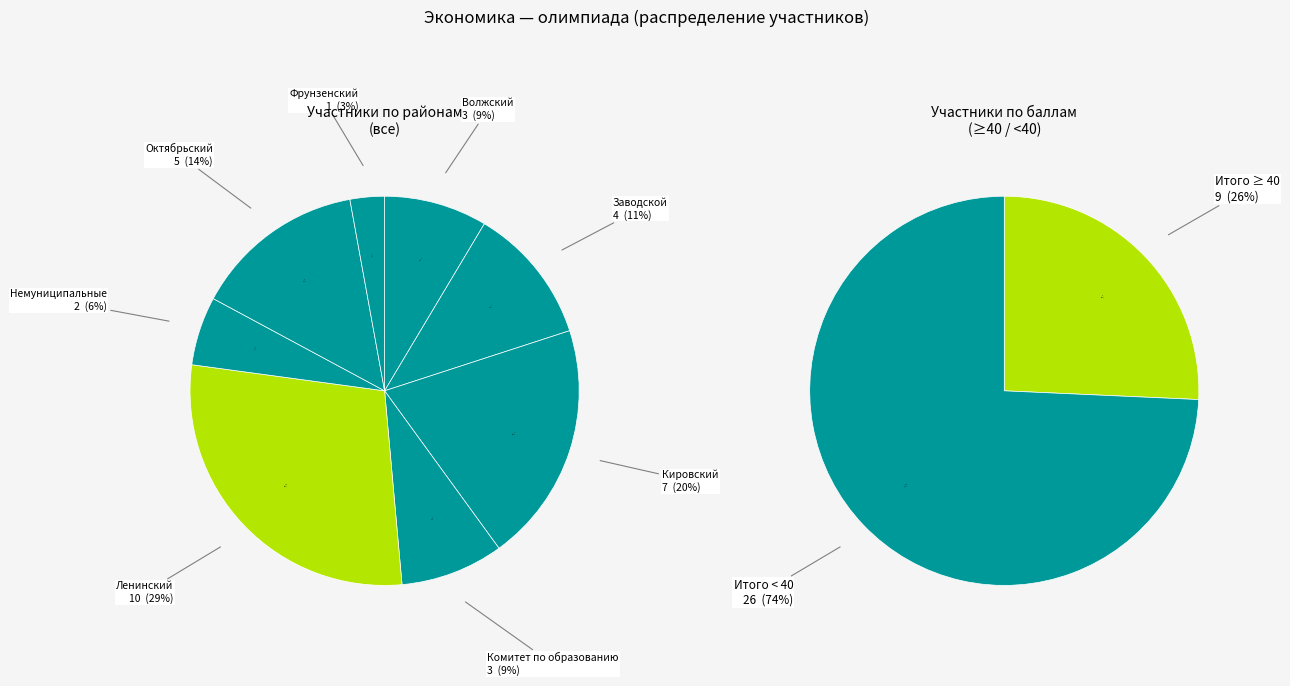

True or false: Фрунзенский accounts for 1% of the total.

False